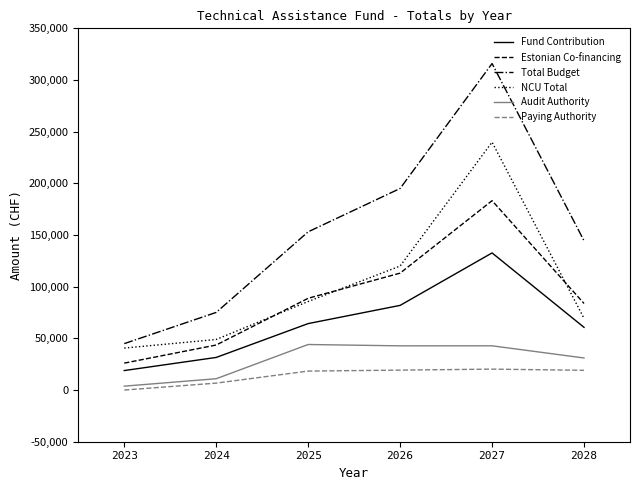

What is the total value across all series at 2026?

572135.3